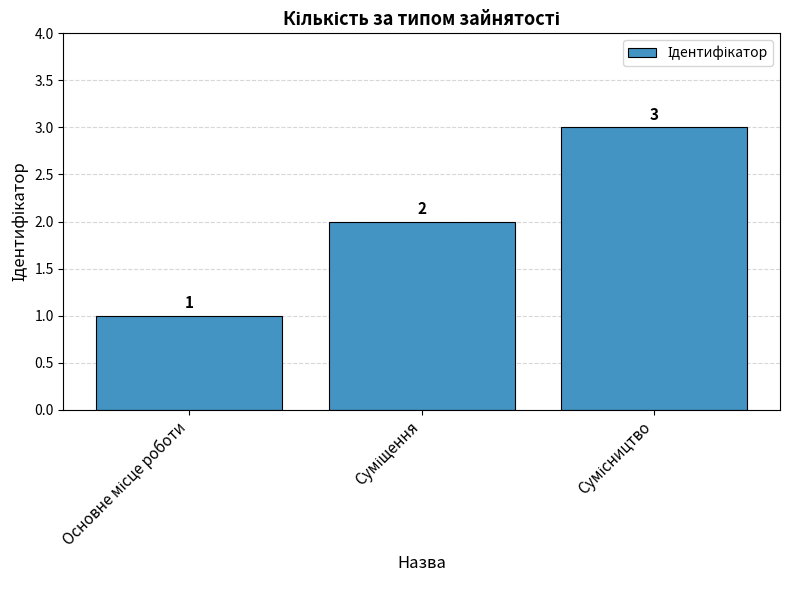

What is the maximum value shown in the chart?

3